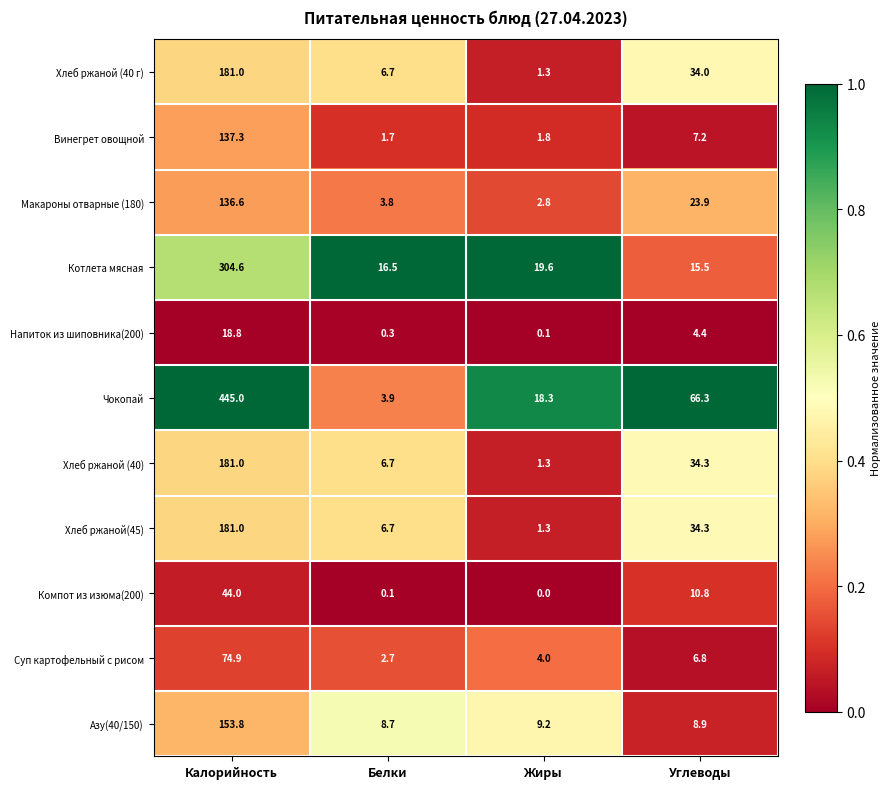

List the labels in order of Компот из изюма(200) value, largest first.

Калорийность, Углеводы, Белки, Жиры